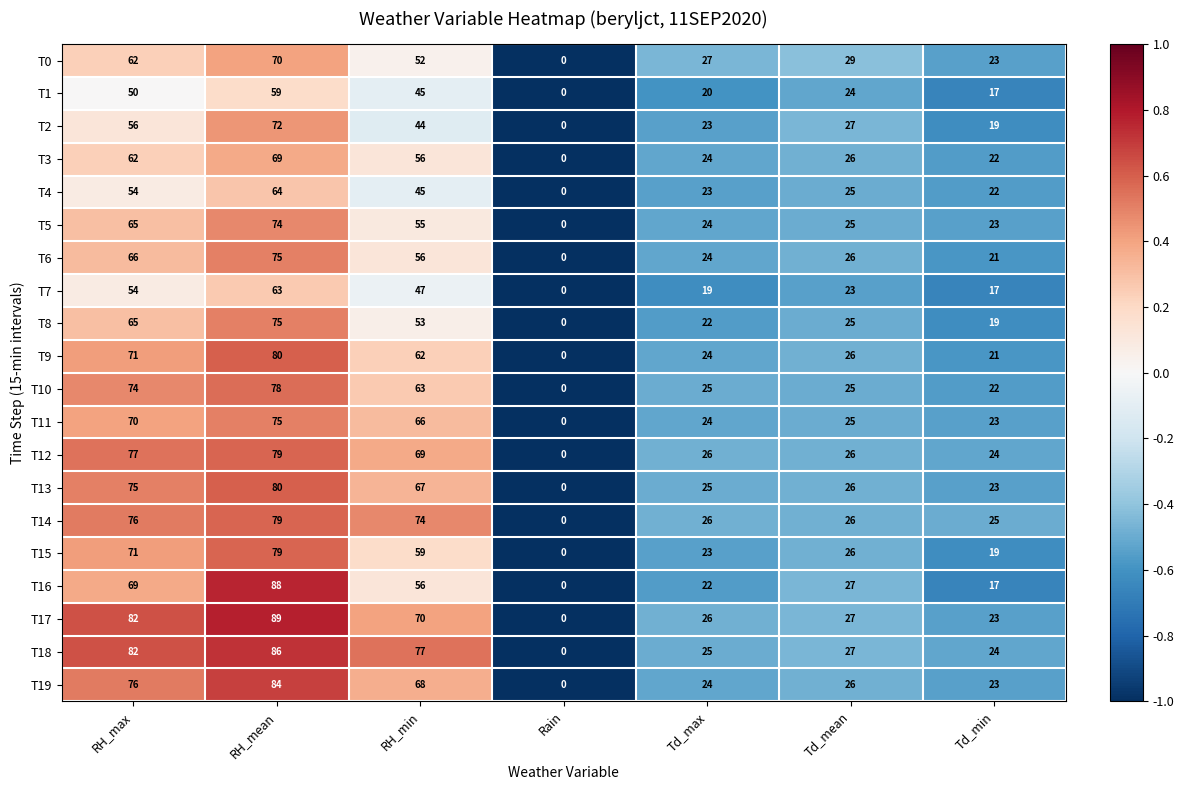

Between RH_max and Td_max, which series saw the biggest shift?

T18